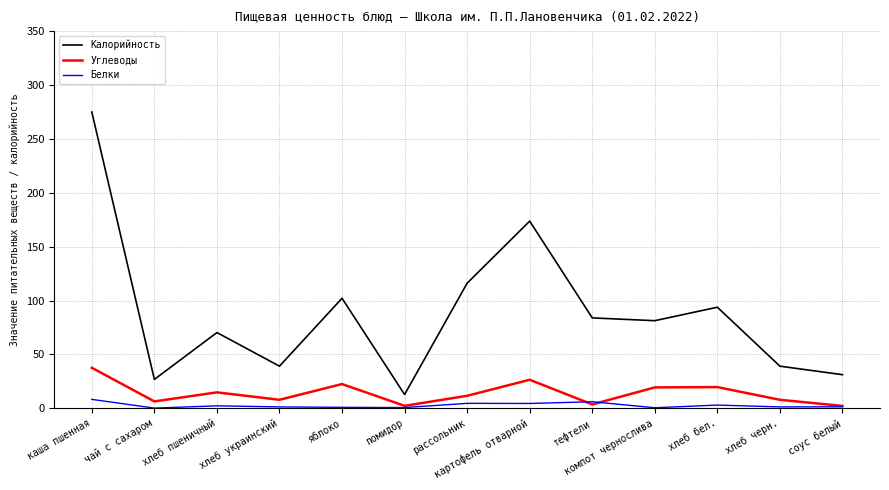

Is this an area chart (filled region under the line)?

No